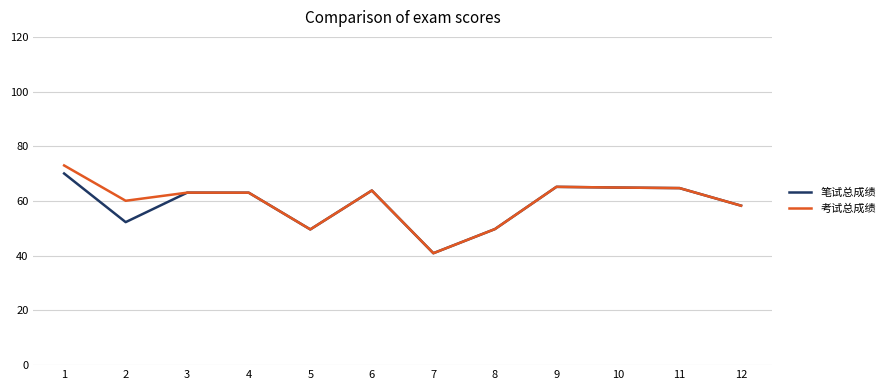

True or false: 考试总成绩 has a value of 64.6 at 7.

False